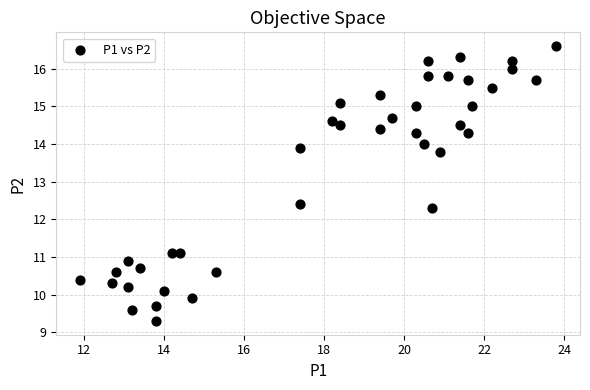

What Y value in the scatter plot is closest to 12?

12.3